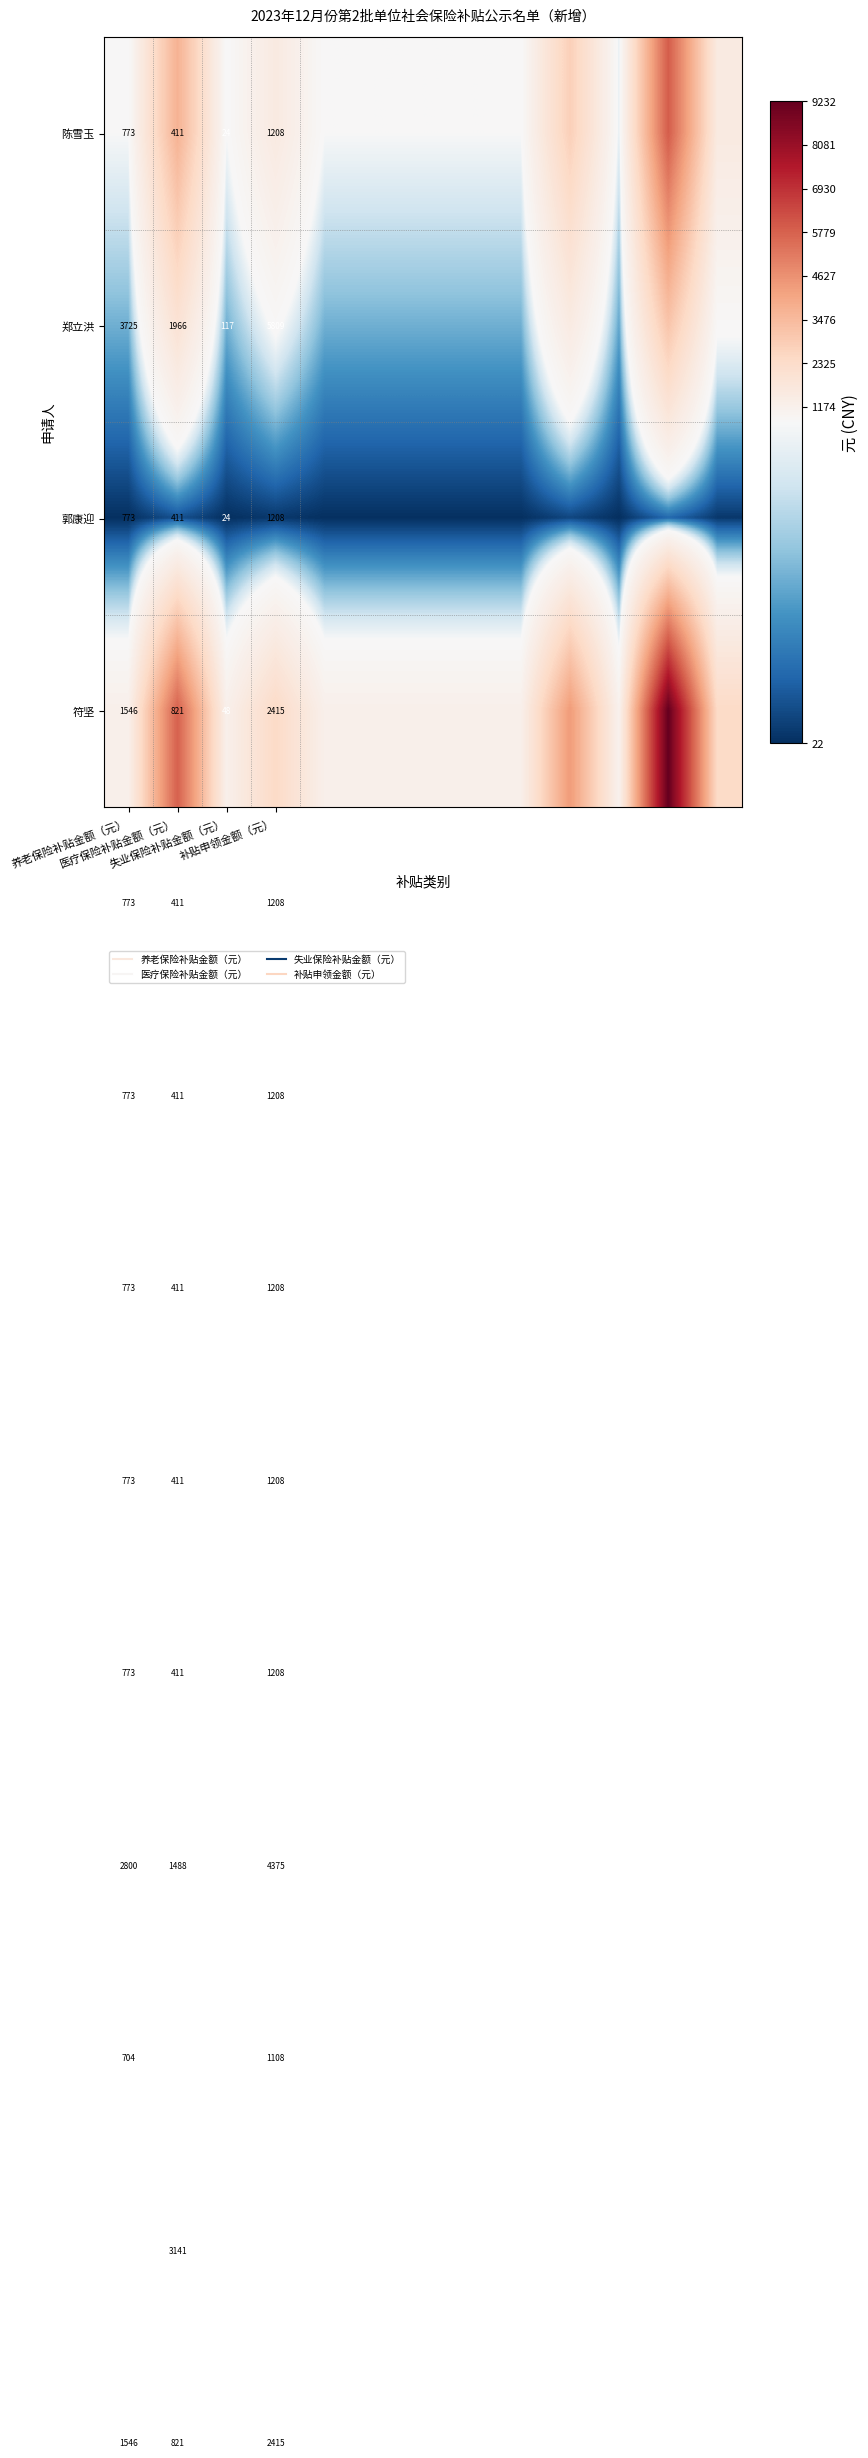

What is the difference between the maximum and minimum values in the 郑立洪 series?

2758.8